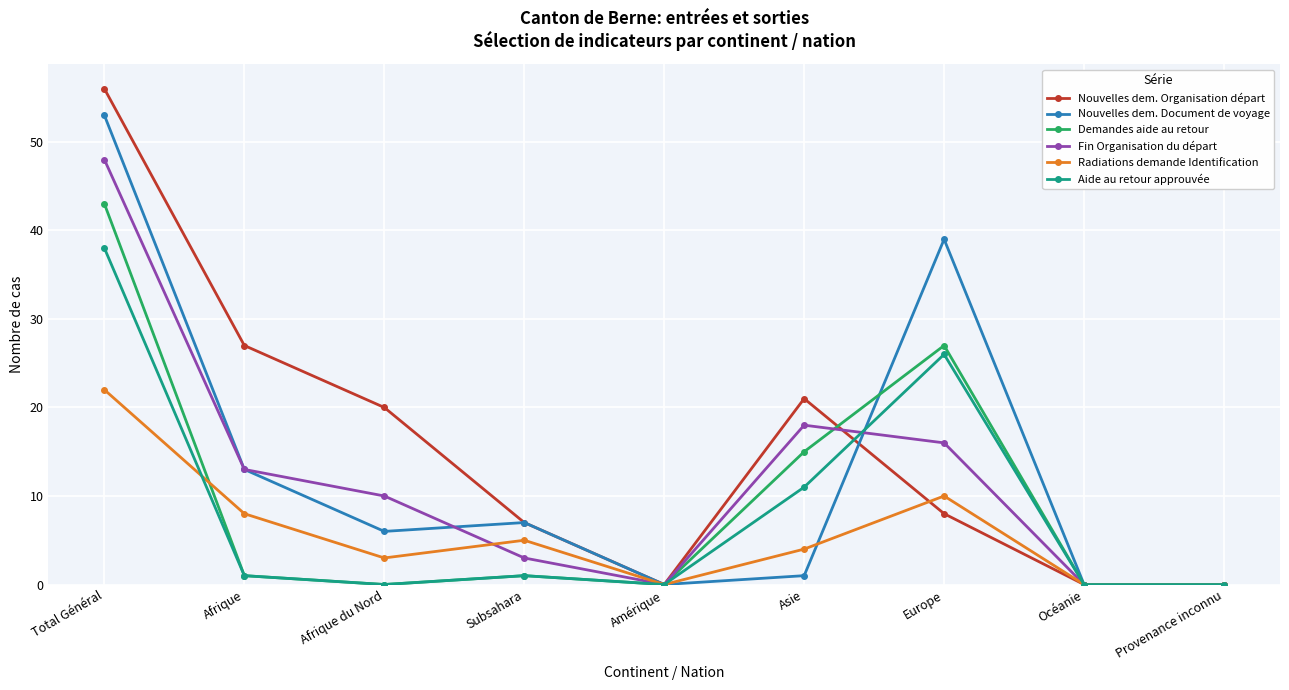

What is the value of the Nouvelles dem. Document de voyage point at the 1st from the left?

53